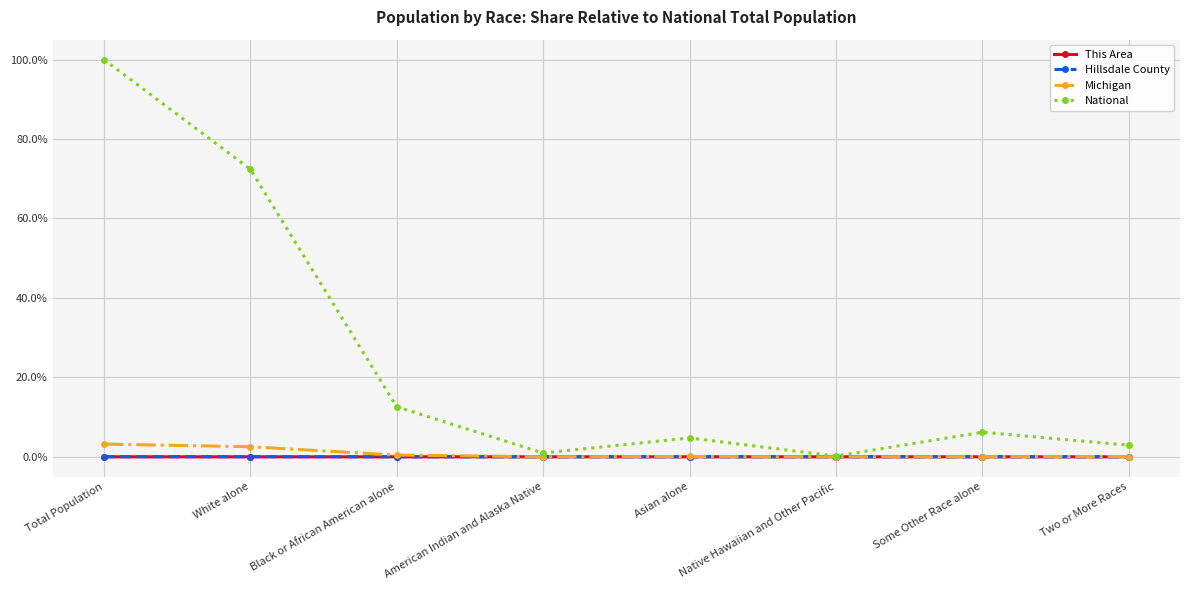

True or false: National has a value of 12.6 at Black or African American alone.

True